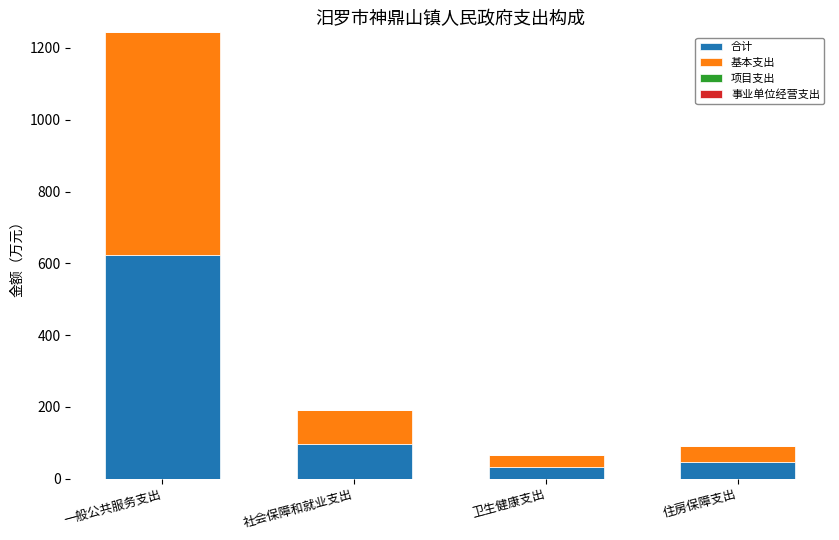

True or false: 合计 has a value of 45.9 at 住房保障支出.

True